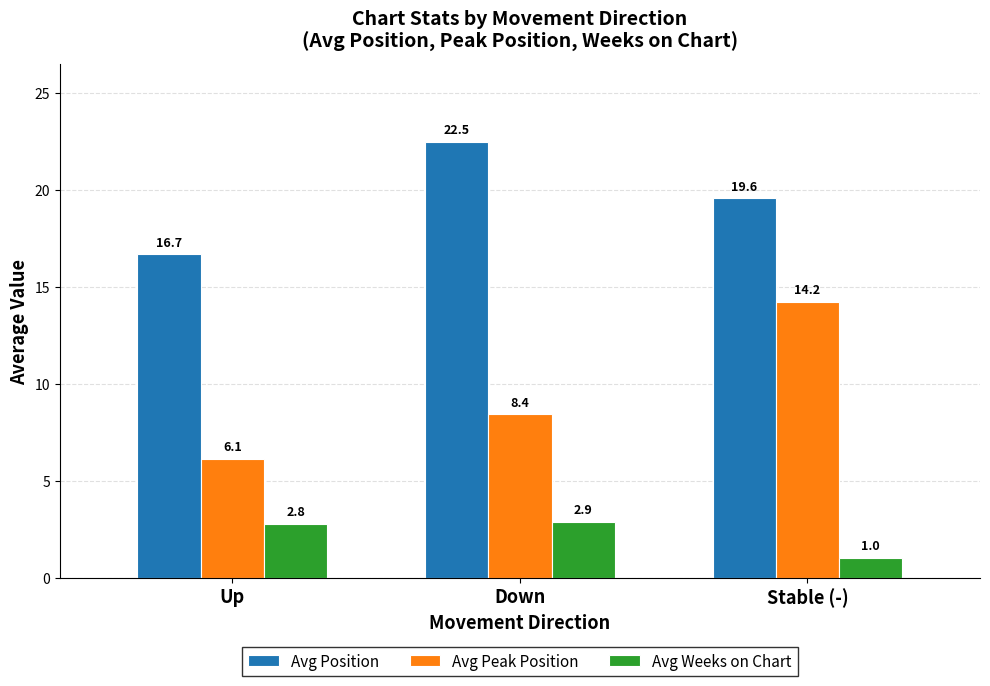

What is the minimum value for Avg Weeks on Chart?

1.0